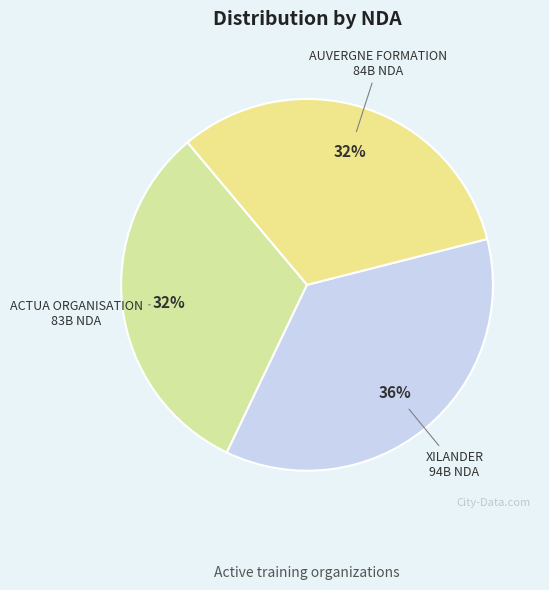

To the nearest percent, what is the combined percentage of XILANDER and AUVERGNE FORMATION?

68%